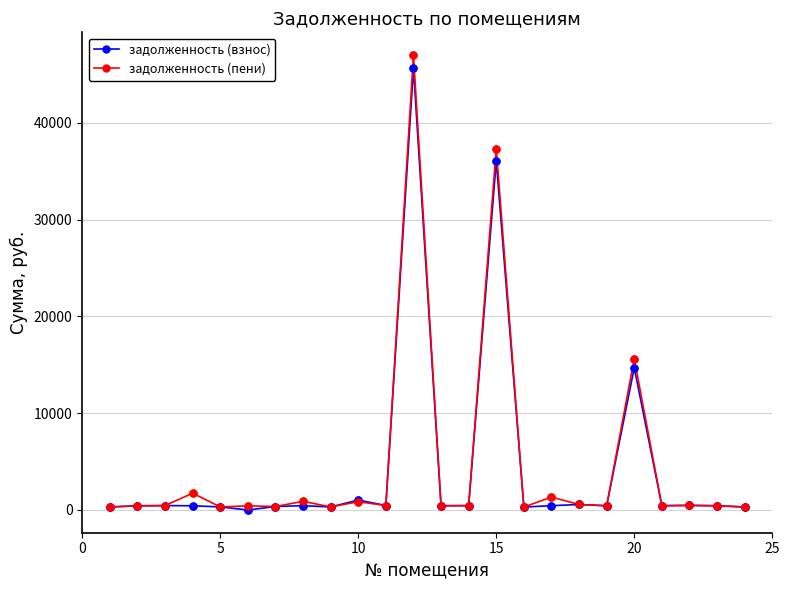

What are all the series names shown in the legend?

задолженность (взнос), задолженность (пени)